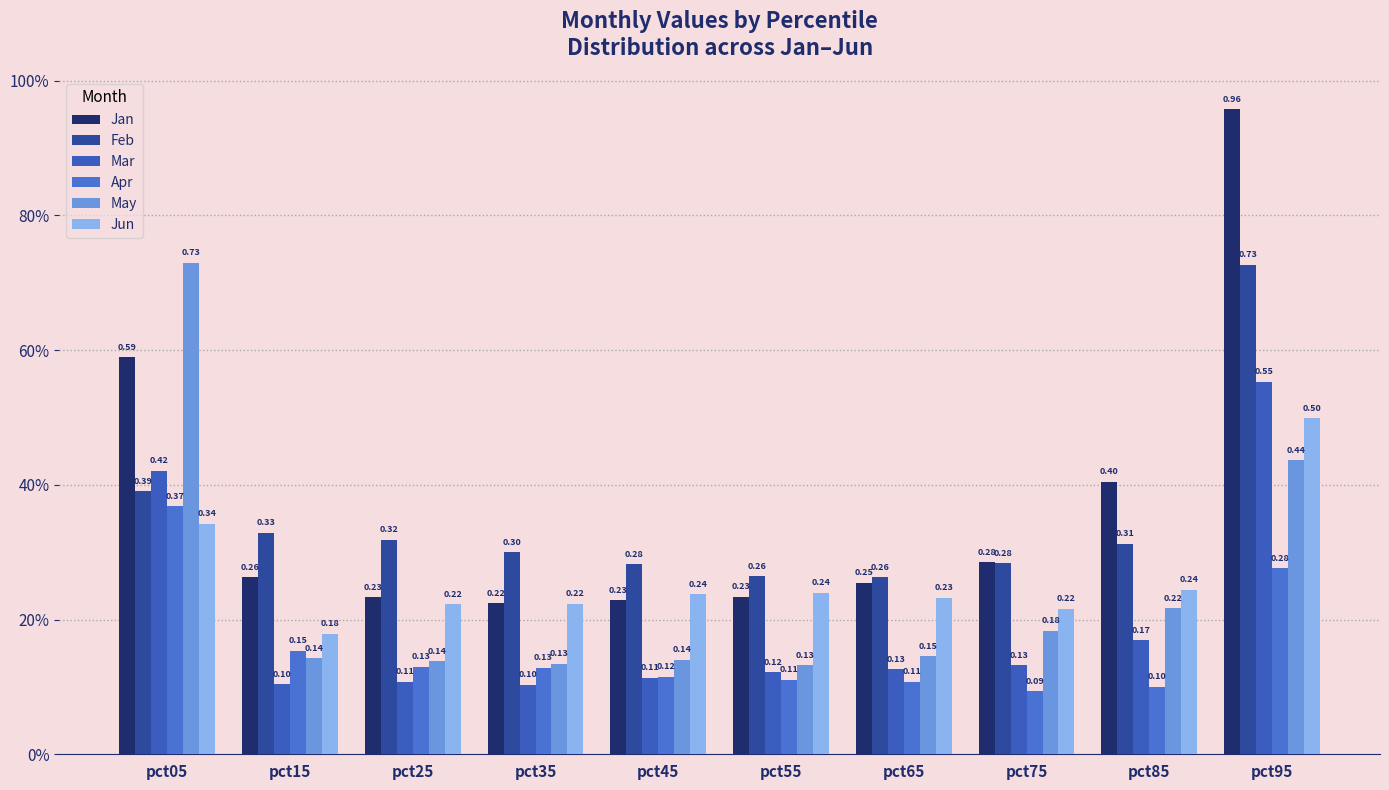

What are all the series names shown in the legend?

Jan, Feb, Mar, Apr, May, Jun